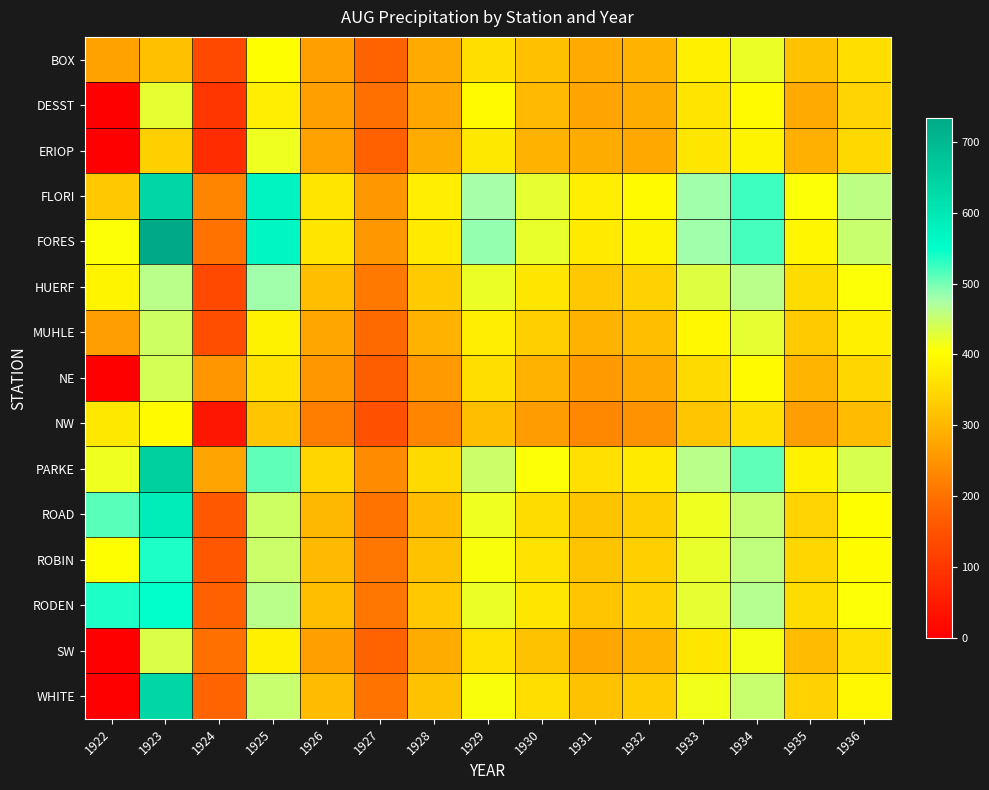

What is the difference between the highest and lowest values at 1923?

419